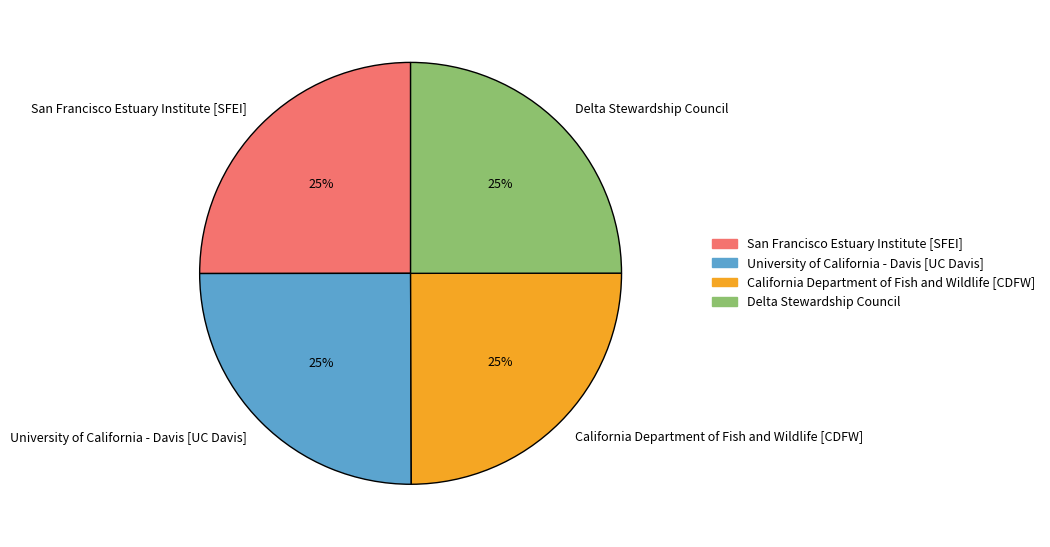

The University of California - Davis [UC Davis] slice represents 35% of the pie. True or false?

False